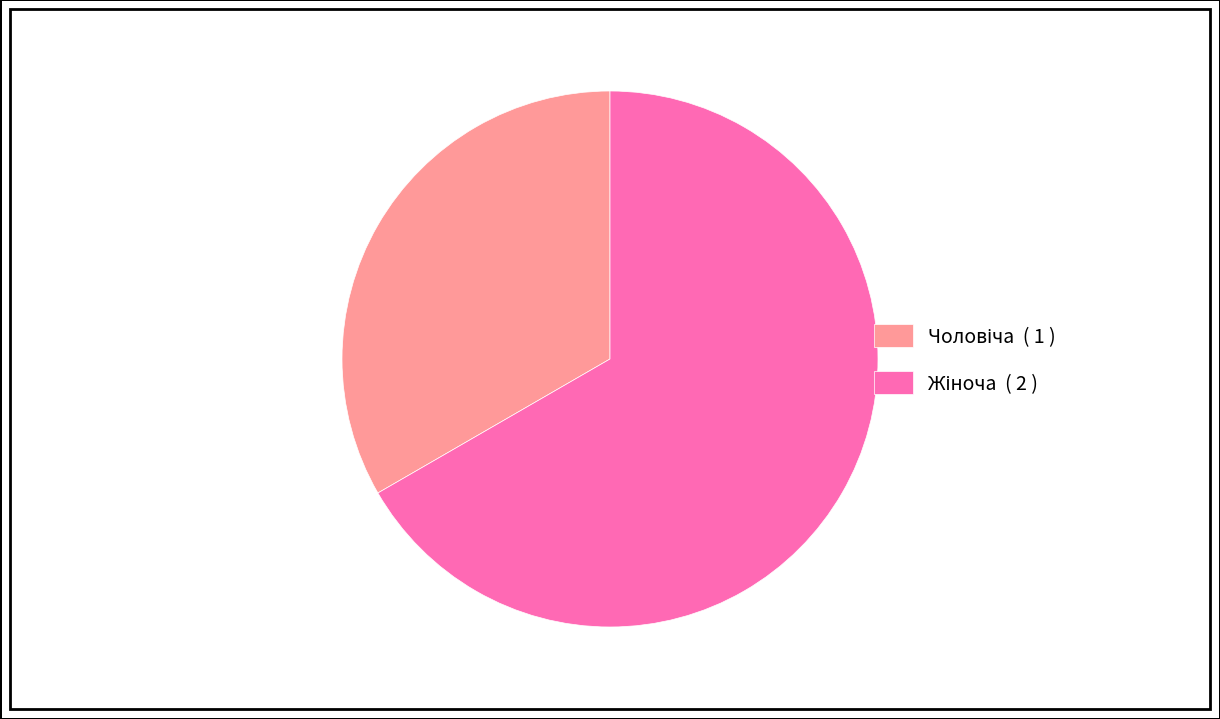

Count the number of slices in the pie.

2